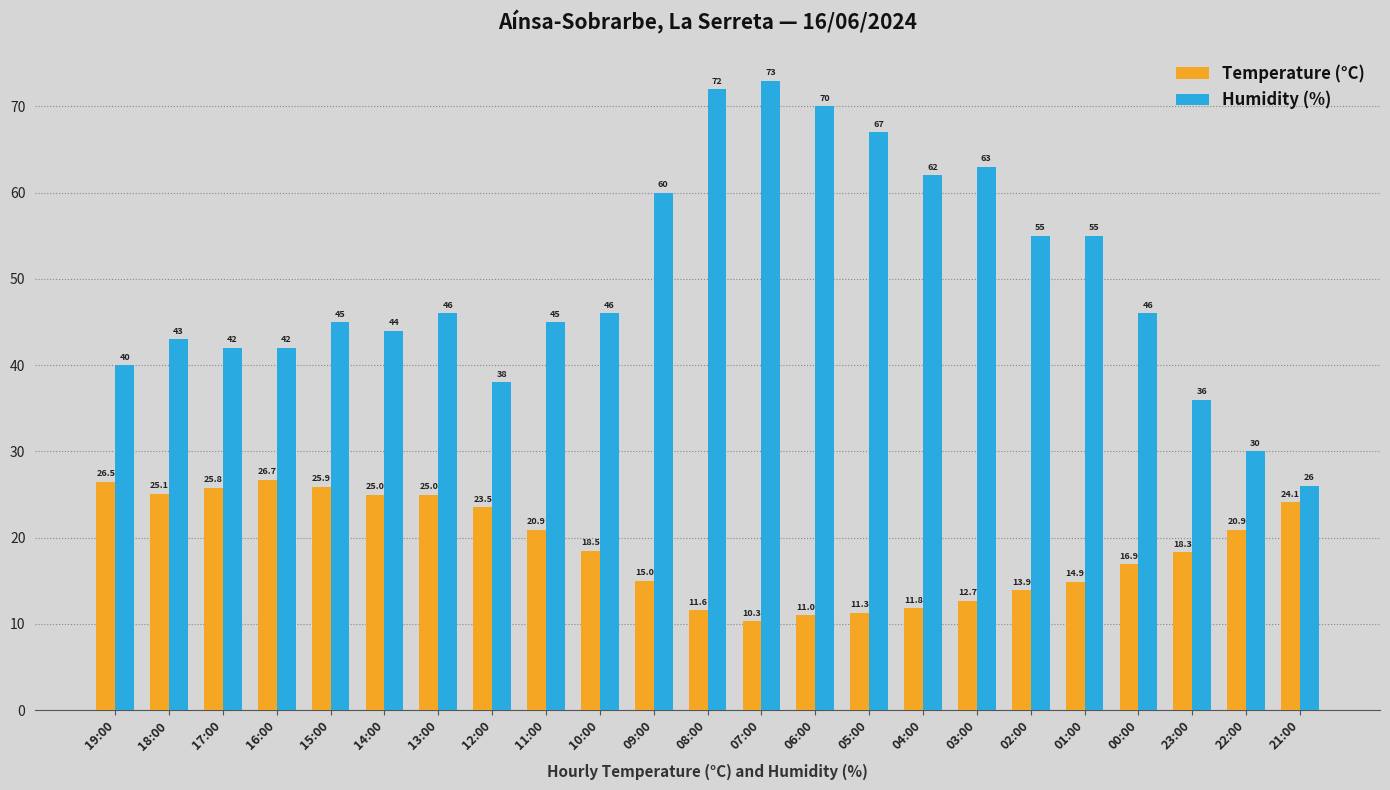

Rank the series by their average value, from lowest to highest.

Temperature (°C), Humidity (%)